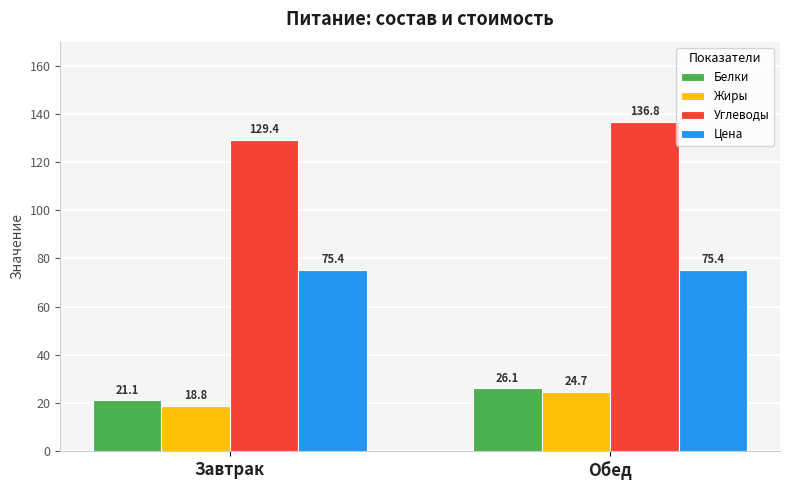

Which category has the highest value in the Белки series?

Обед